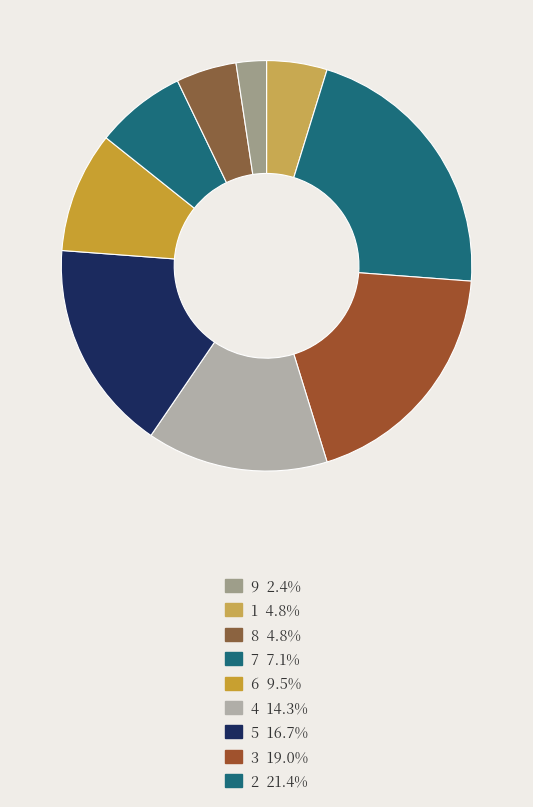

How many segments does this pie chart have?

9